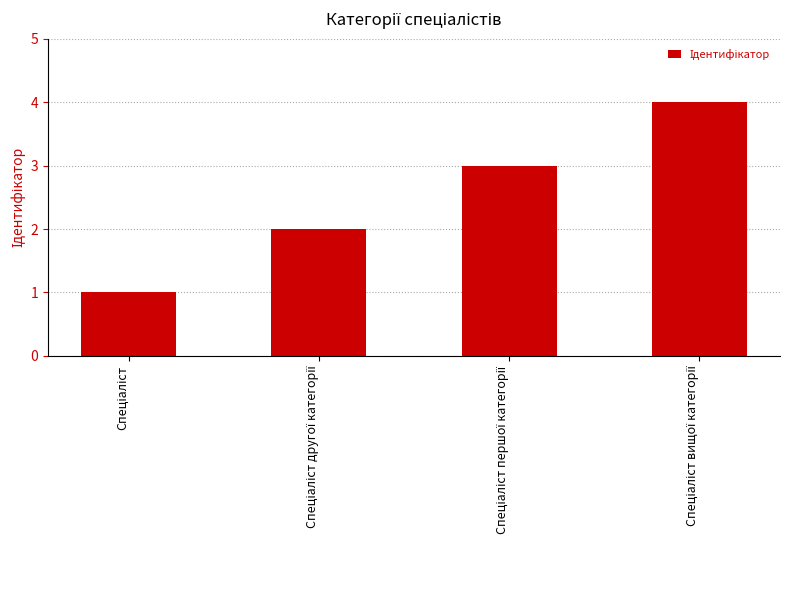

What is the maximum value shown in the chart?

4